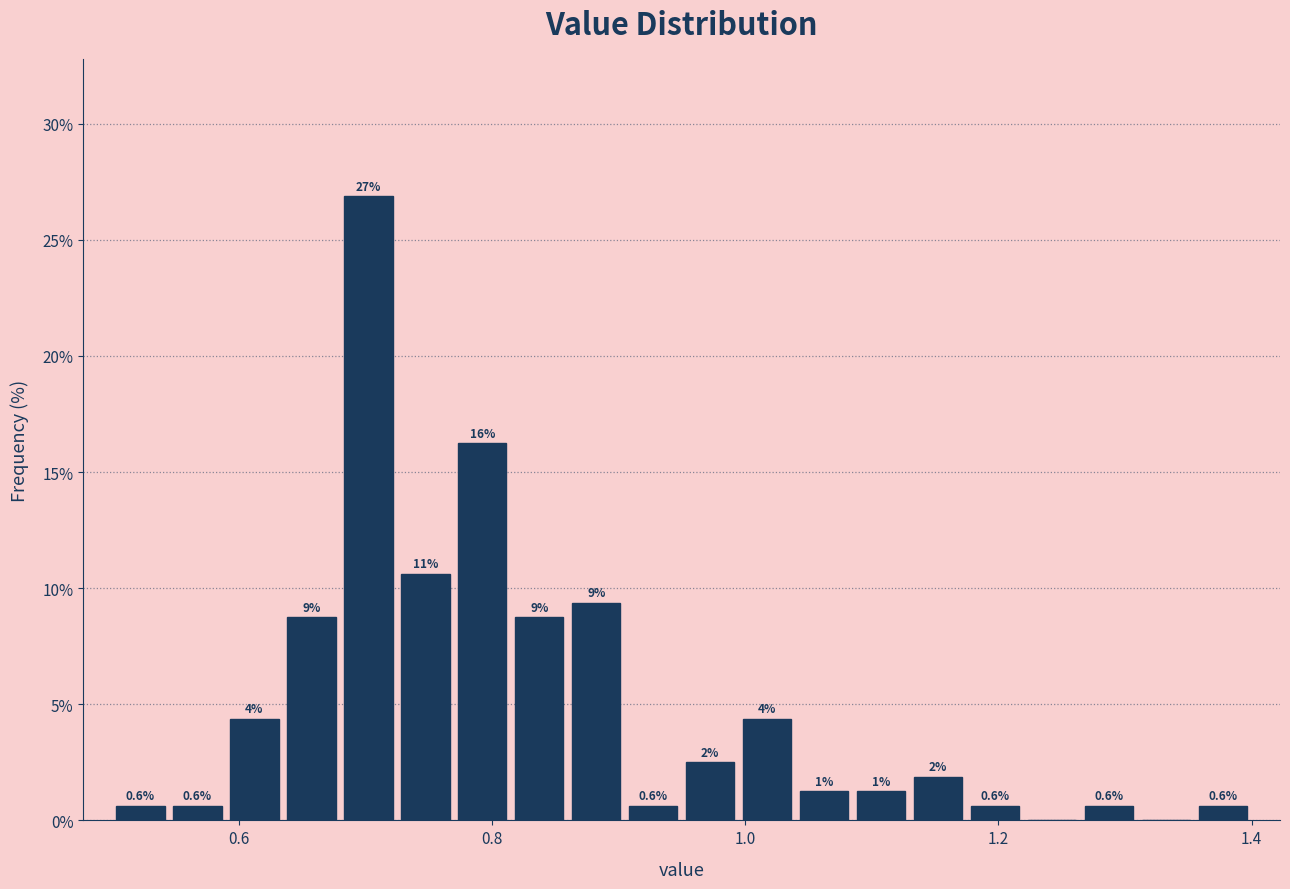

Around what value on the x-axis is the tallest bar? Give the approximate position of its centre, as read against the axis.

0.70